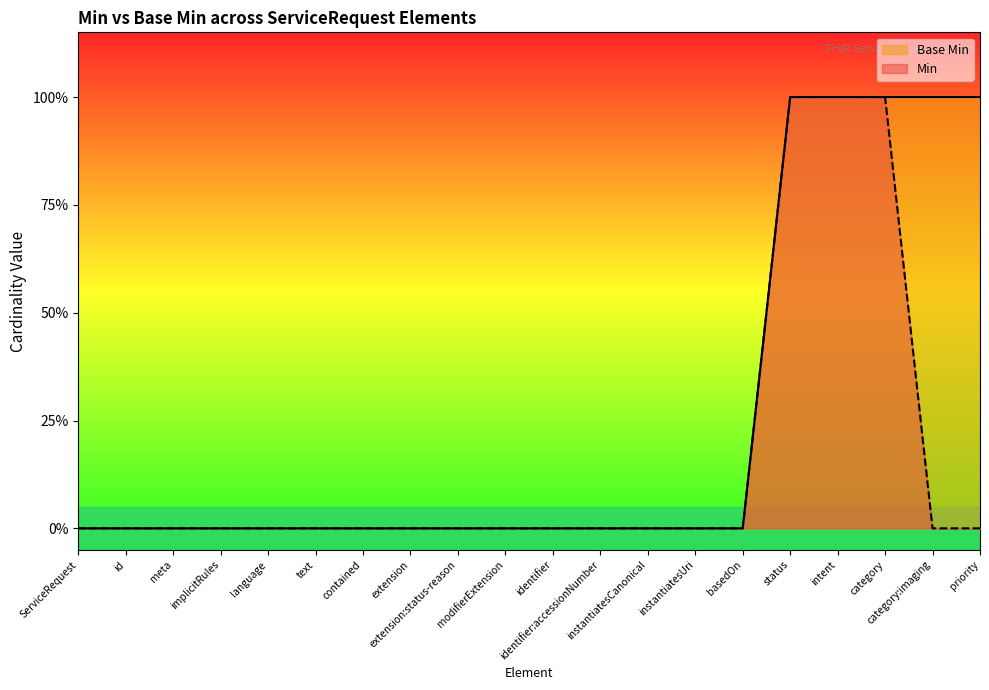

Which category has the lowest value in the Min series?

ServiceRequest